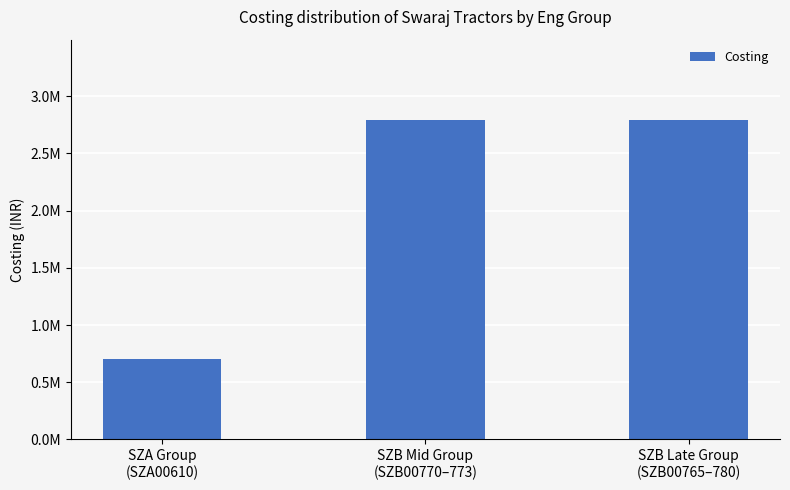

What is the label of the 3rd bar from the left?

SZB Late Group
(SZB00765–780)